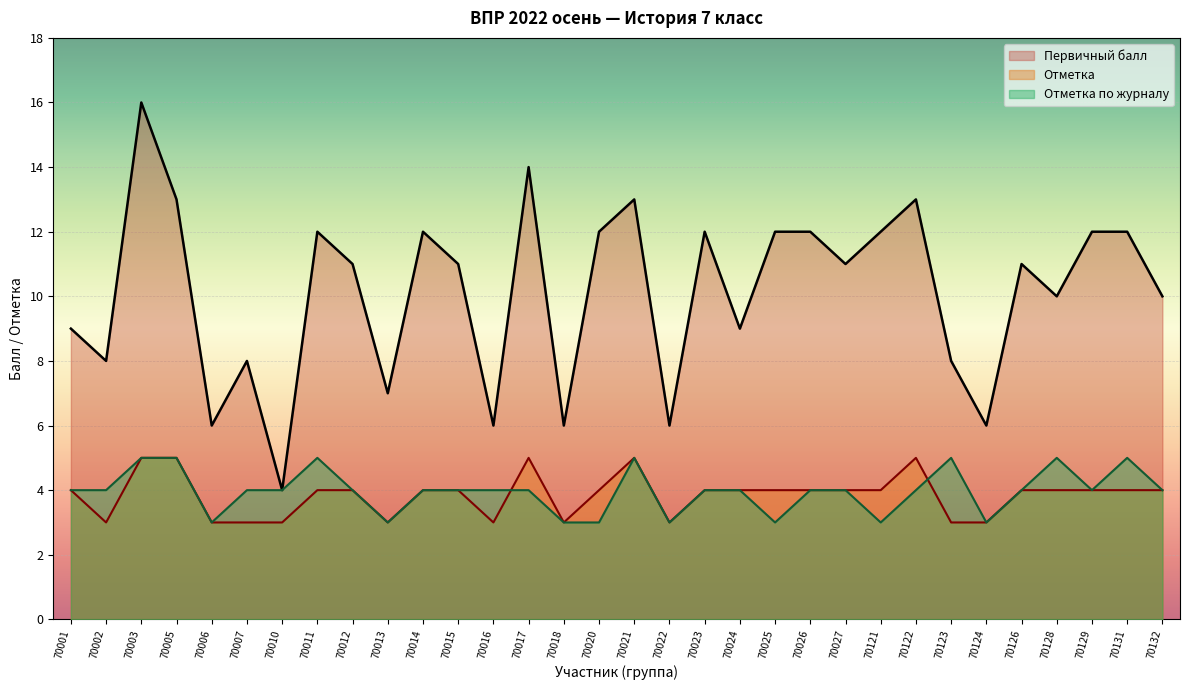

True or false: Отметка has more than 1 points higher than both neighbors.

True